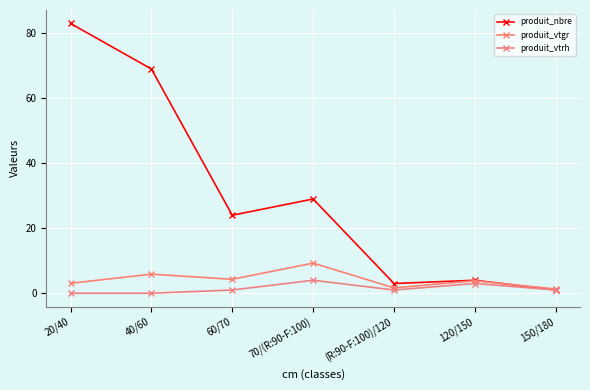

What is the sum of all produit_nbre values?

213.0